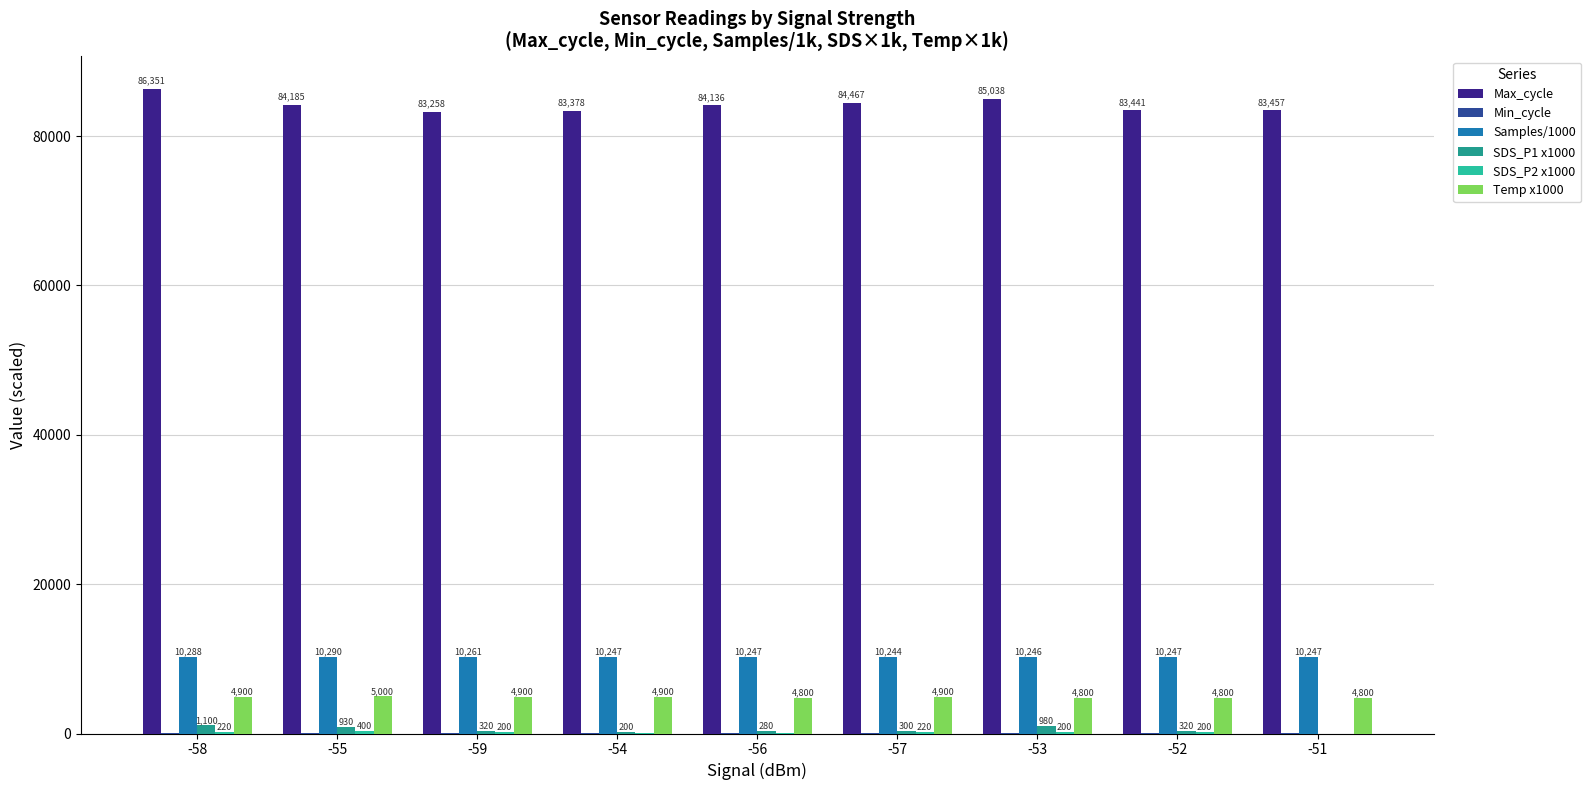

Between -54 and -52, which series saw the biggest shift?

SDS_P1 x1000